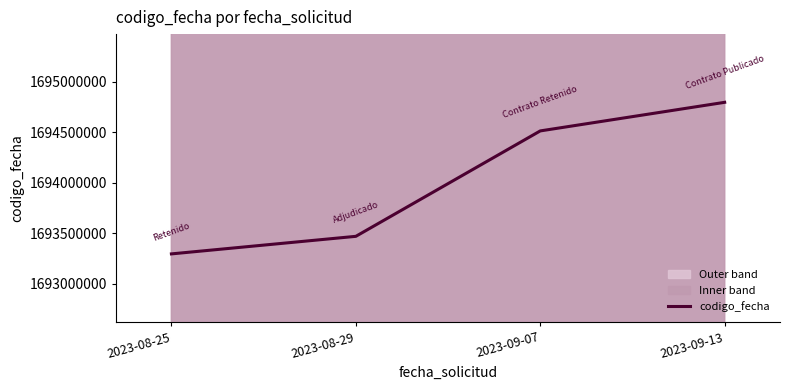

How many values are between 1693468359 and 1694795442?

3